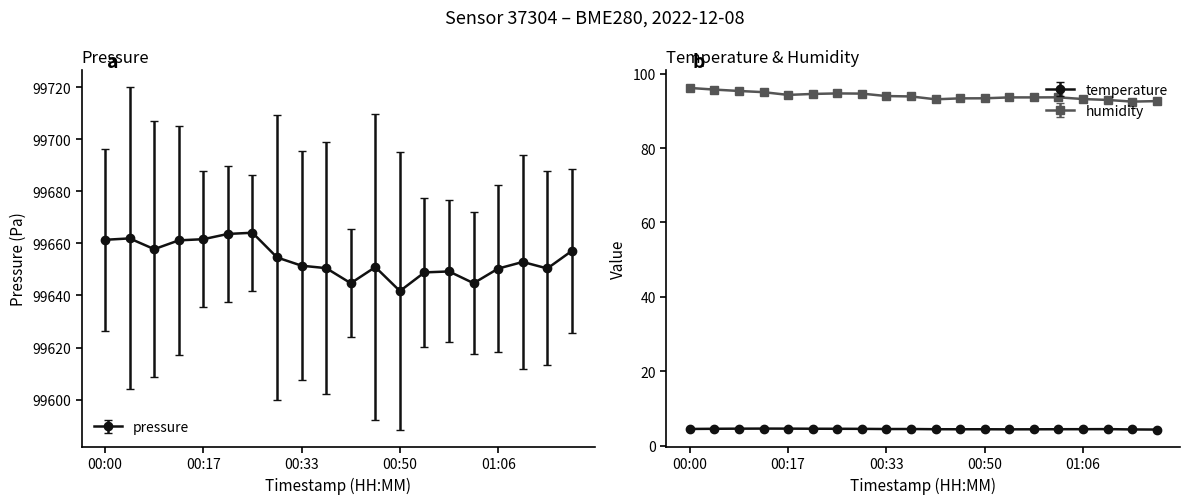

What position from the right is 00:58?

6